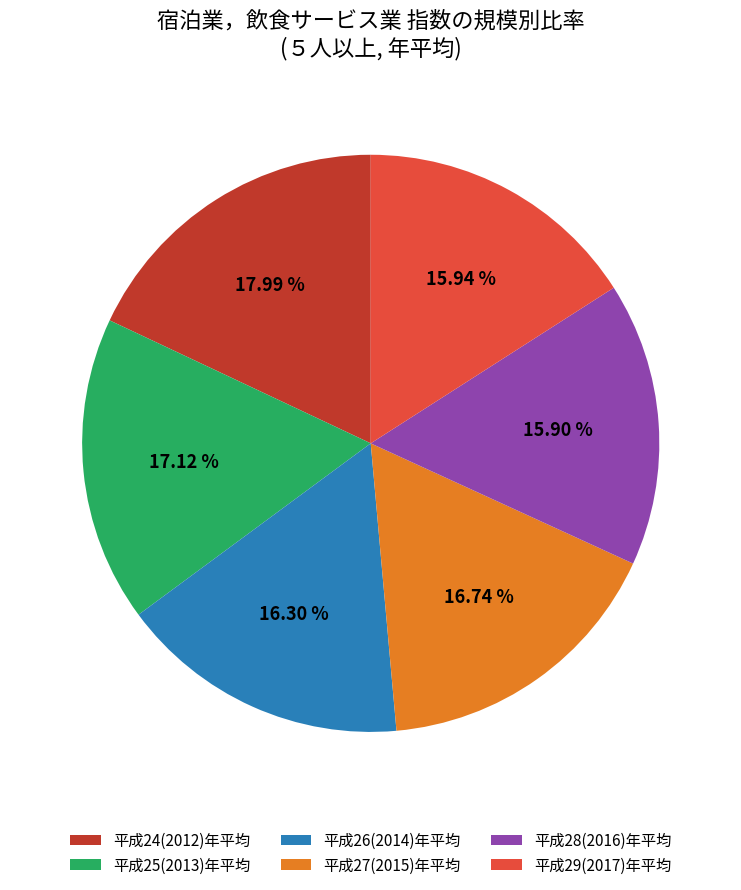

Is it true that 平成28(2016)年平均 is 16% of the pie?

True